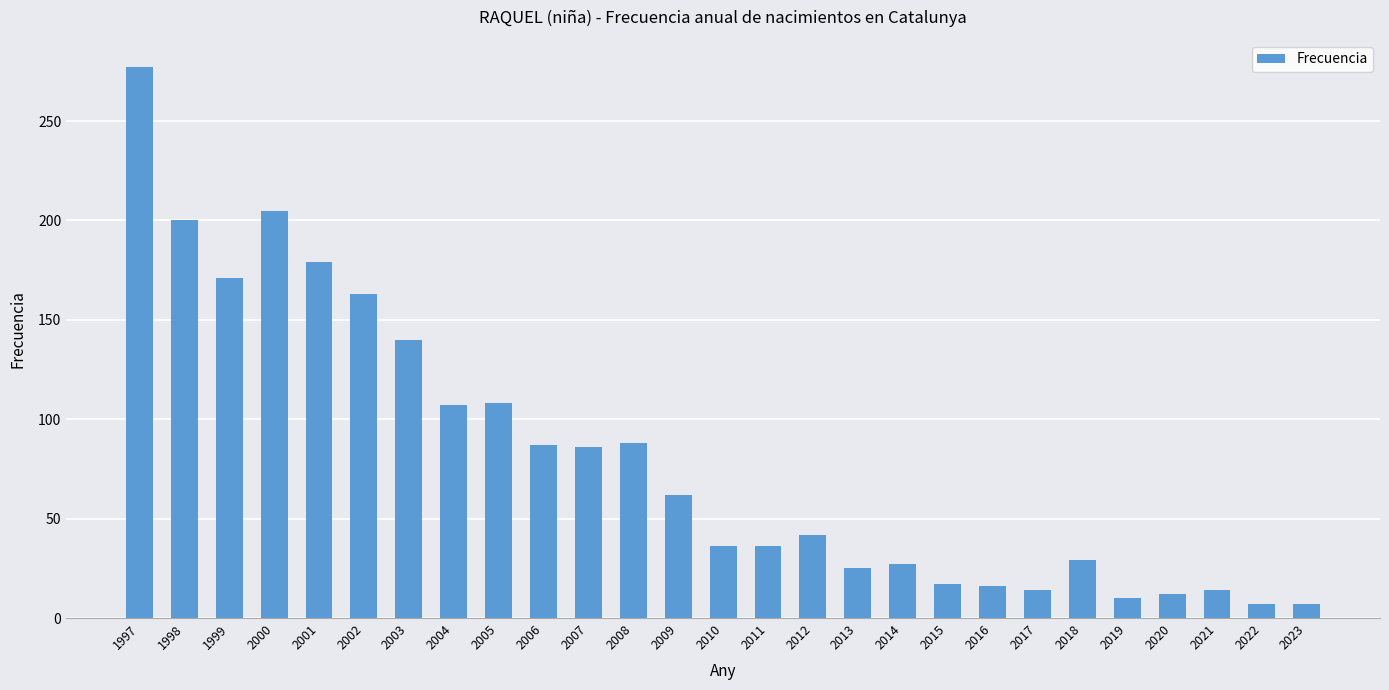

Where is the data nearest to the value 142?

2003